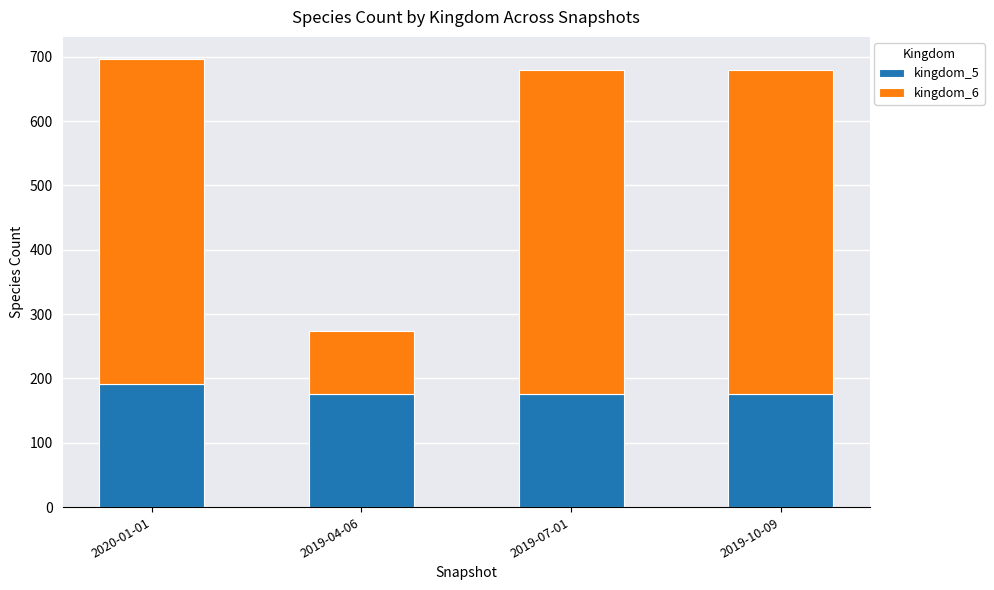

What is the highest value of the kingdom_5 series?

192